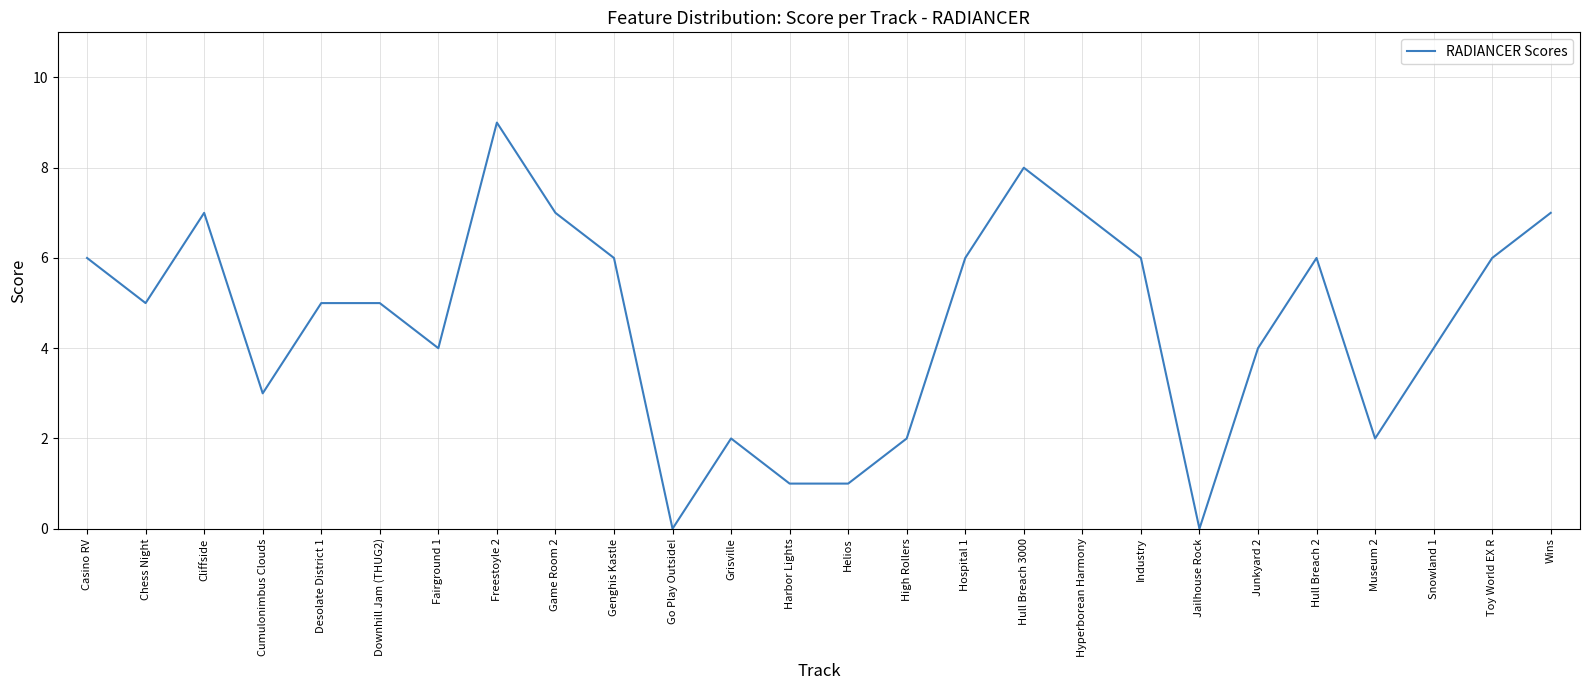

Does the chart display data point markers on the line(s)?

No